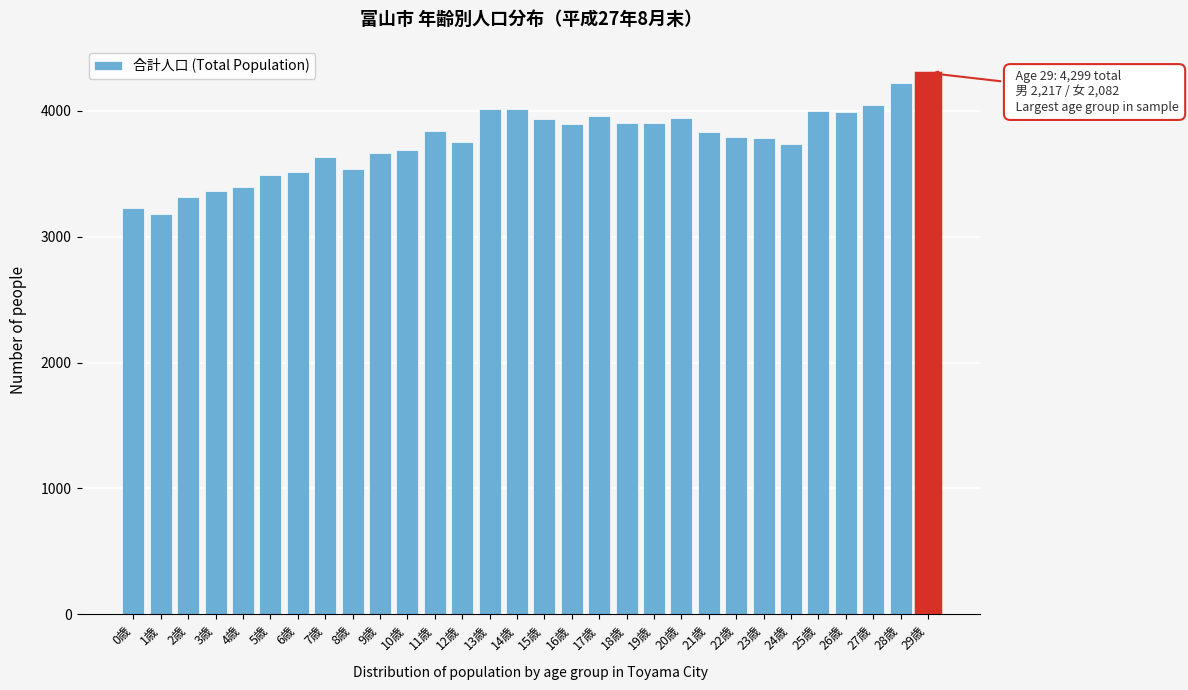

Is it true that the value at 13歳 is 5737?

False